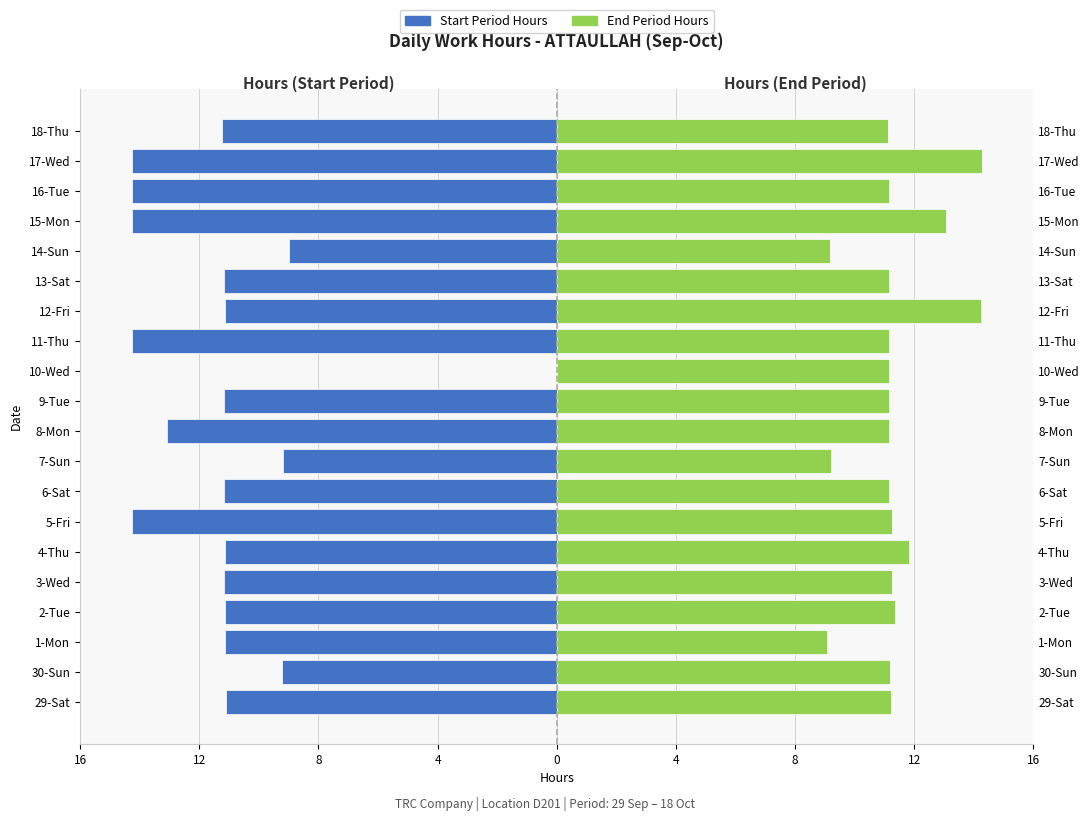

Reading right to left, what are all the values shown in this chart?

Start Period Hours: -11.2	-14.2	-14.3	-14.2	-9.0	-11.2	-11.1	-14.3	0.0	-11.2	-13.1	-9.2	-11.2	-14.2	-11.1	-11.2	-11.1	-11.2	-9.2	-11.1
End Period Hours: 11.1	14.3	11.2	13.1	9.2	11.2	14.2	11.1	11.2	11.1	11.2	9.2	11.2	11.3	11.8	11.2	11.4	9.1	11.2	11.2